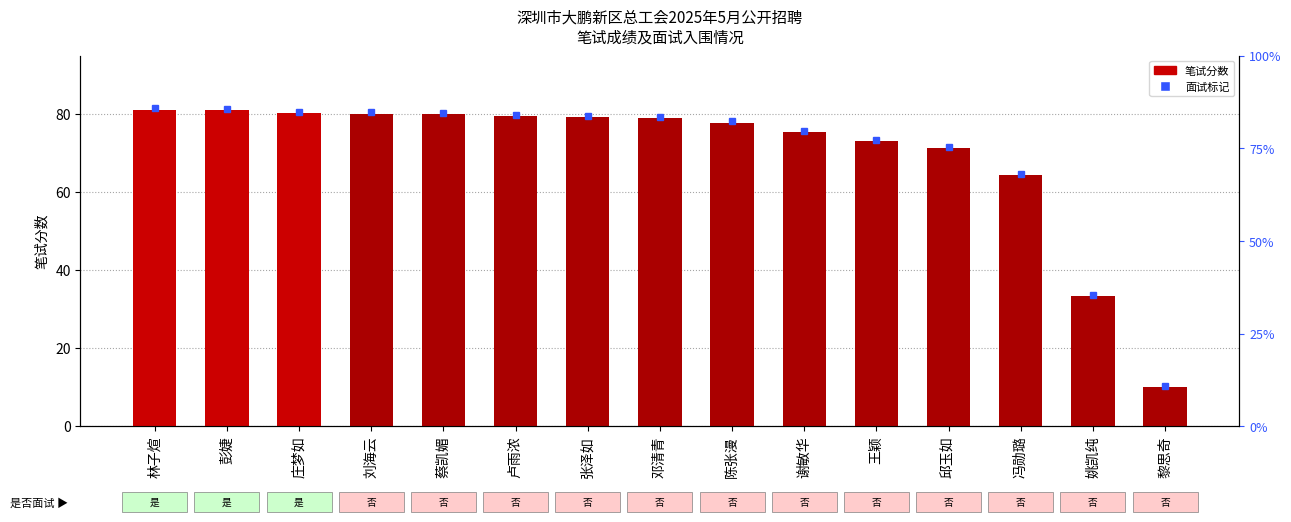

List the labels in order of value, largest first.

林子煊, 彭婕, 庄梦如, 刘海云, 蔡凯媚, 卢雨浓, 张泽如, 邓清青, 陈张漫, 谢敏华, 王颖, 邱玉如, 冯勋璐, 姚凯纯, 黎思奇